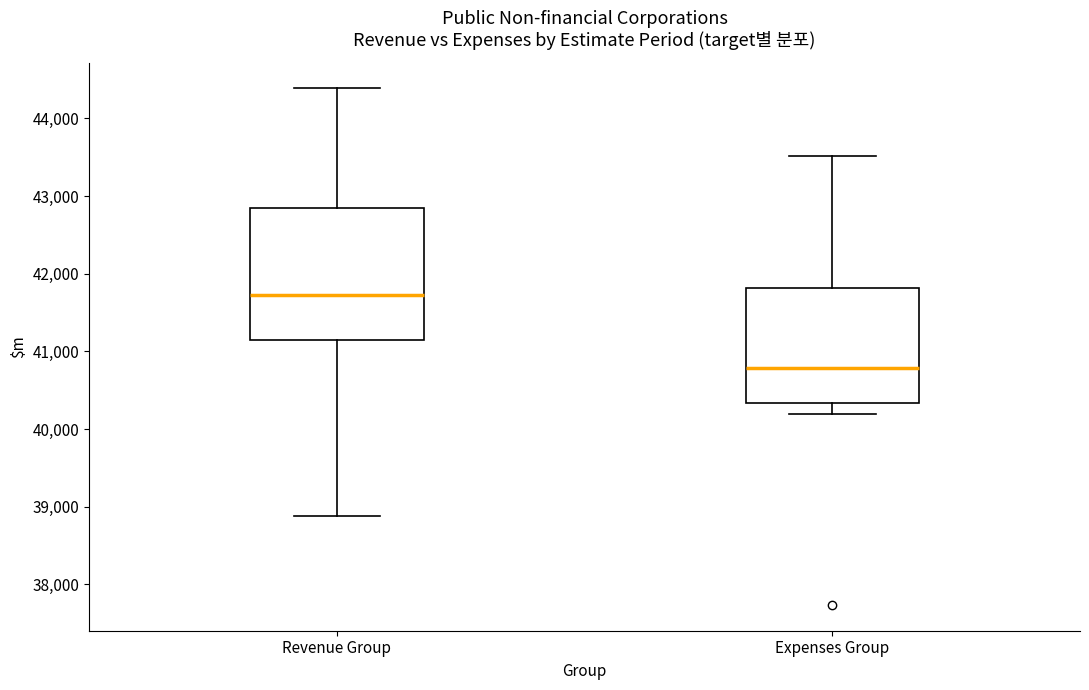

Reading left to right, transcribe this box plot: for each box, give where its median line is, the range the box spans, and where its two whiskers end, as read against the y-axis. The values are not printed on the chart, so give them approximately, as read against the axis.

Revenue Group: median 41700, box 41100 to 42800, whiskers 38900 to 44400
Expenses Group: median 40800, box 40300 to 41800, whiskers 40200 to 43500